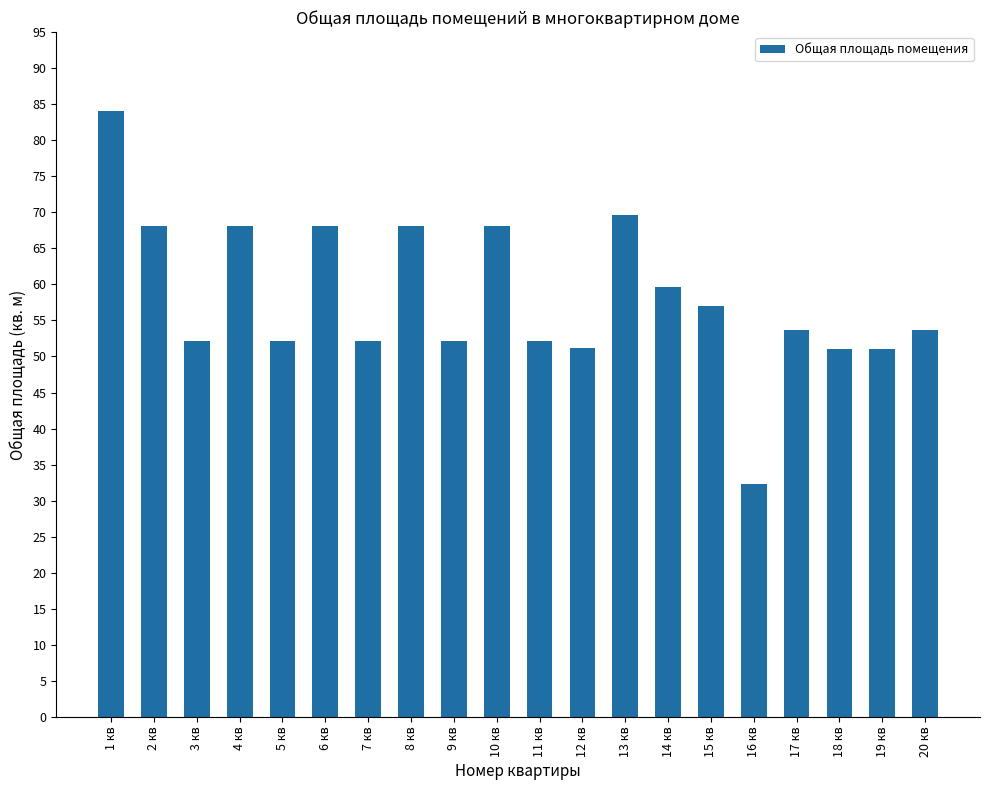

Between 2 кв and 1 кв, which is larger?

1 кв